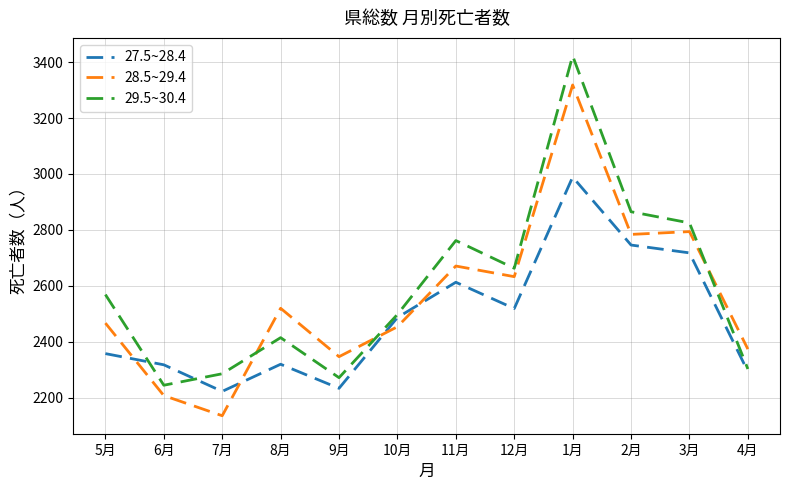

How many times do 28.5~29.4 and 27.5~28.4 cross each other?

4